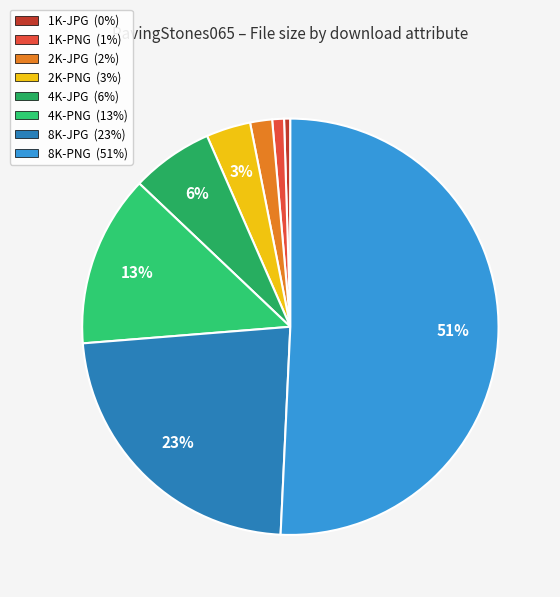

Combined, do 1K-JPG and 4K-JPG account for over 50%?

No